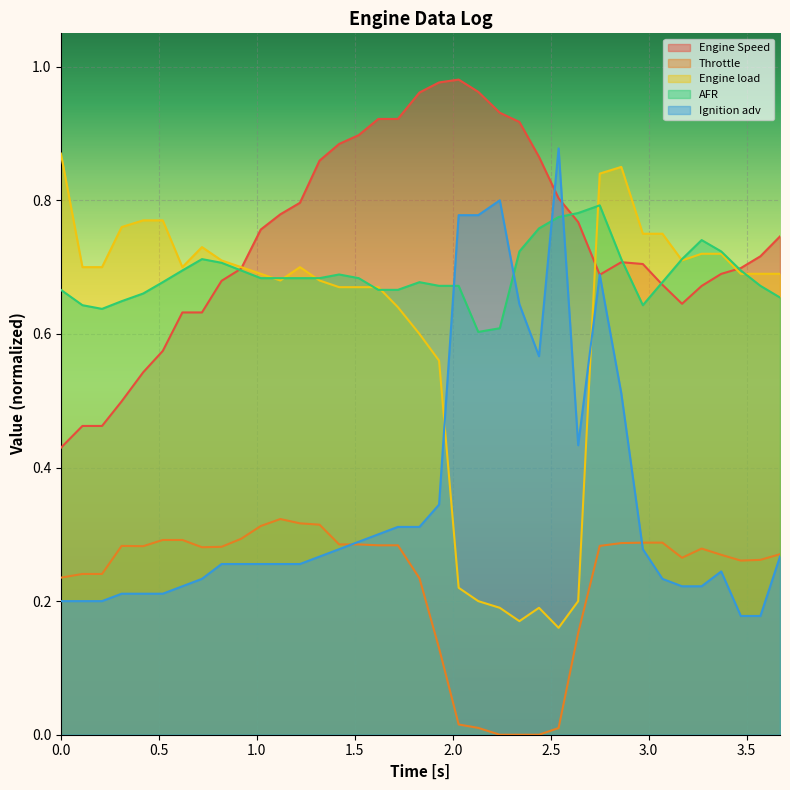

How many interior local valleys does the Ignition adv series have?

2